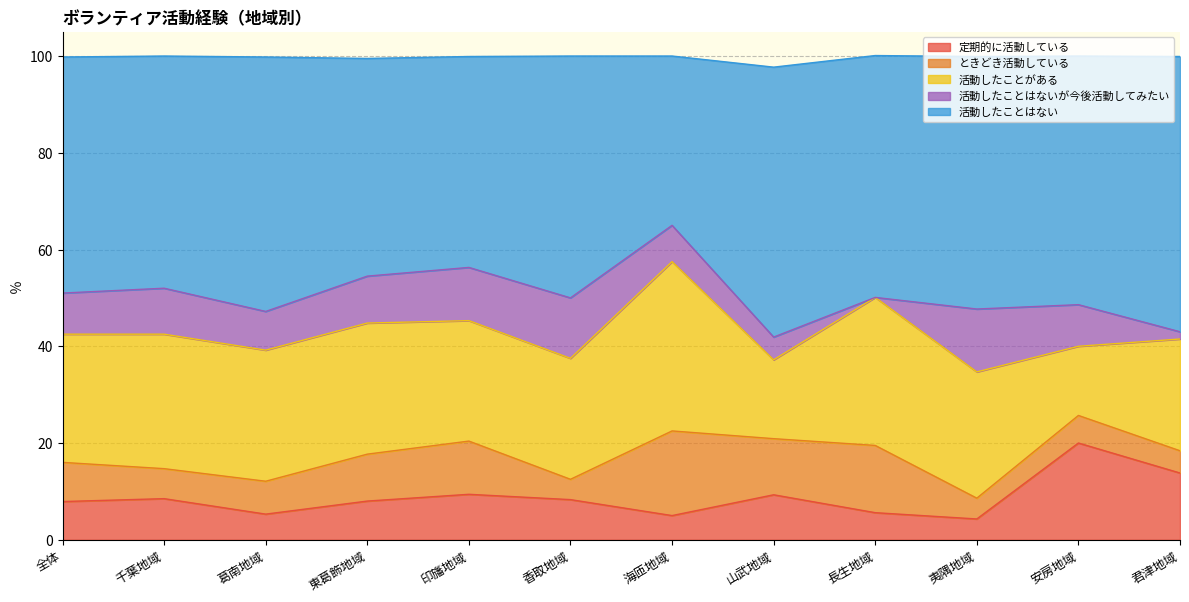

What is the total value across all series at 東葛飾地域?

99.5